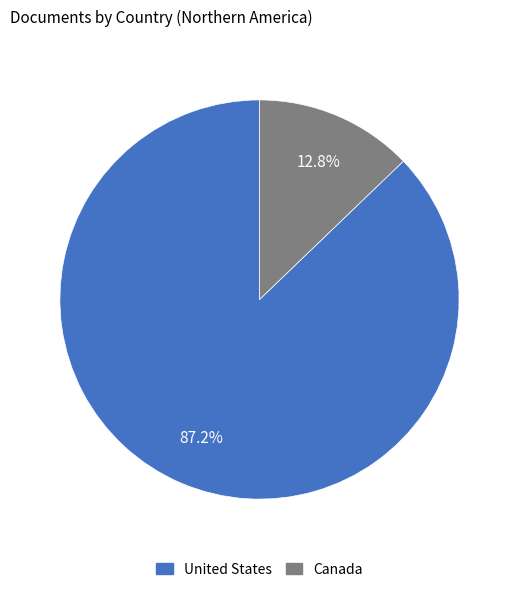

What percentage is NOT represented by United States?

12.8%